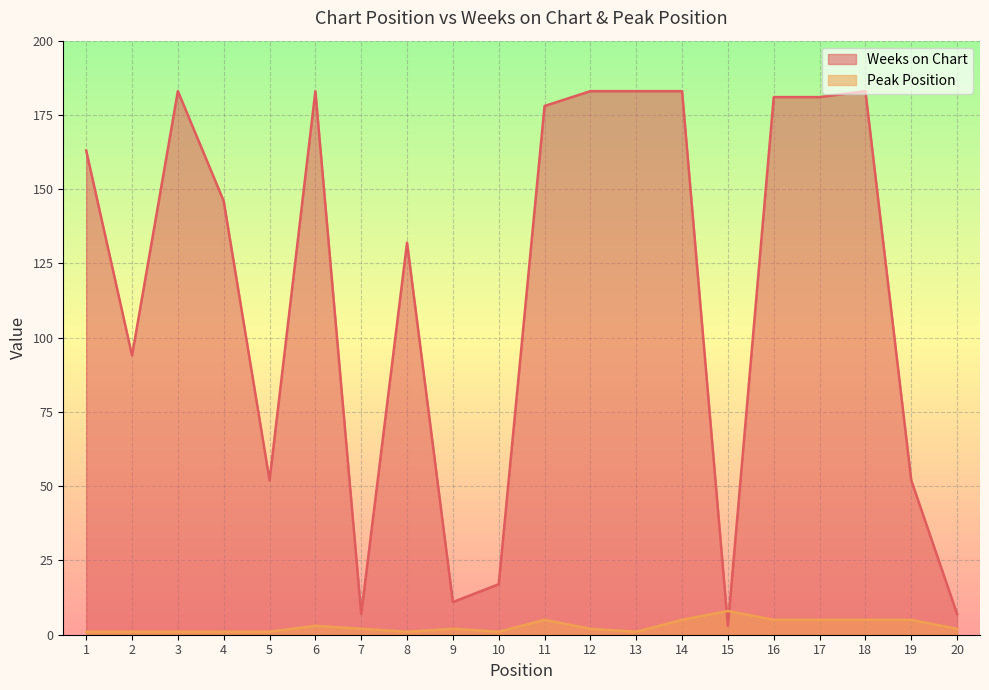

True or false: Weeks on Chart and Peak Position intersect in this chart.

True